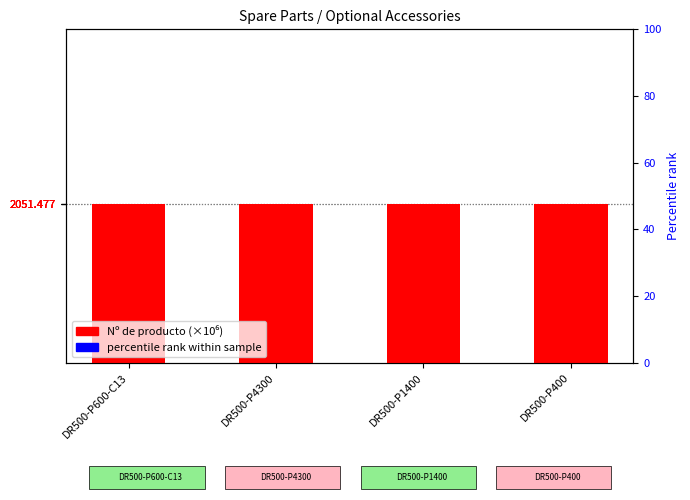

Reading left to right, extract all data points from this chart.

Nº de producto (×10⁶): DR500-P600-C13=2051.5	DR500-P4300=2051.5	DR500-P1400=2051.5	DR500-P400=2051.5
percentile rank: DR500-P600-C13=0.0	DR500-P4300=0.0	DR500-P1400=0.0	DR500-P400=0.0